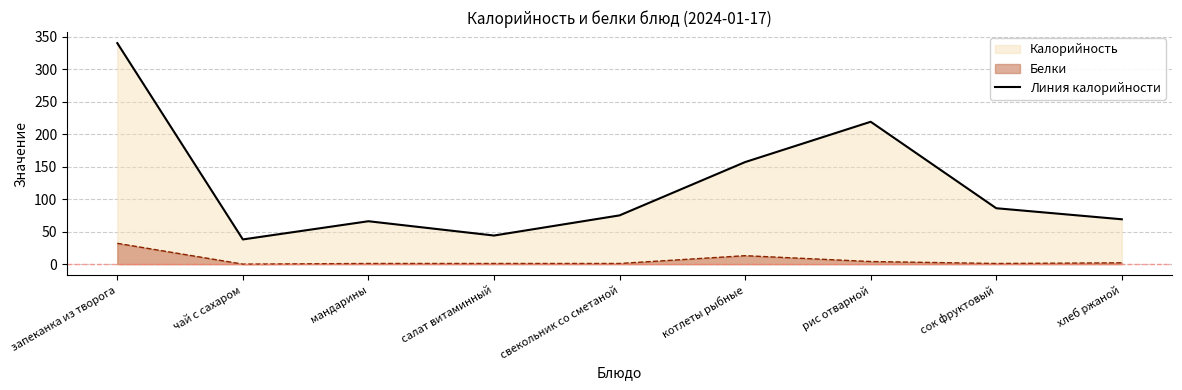

Rank the categories by value from lowest to highest.

чай с сахаром, салат витаминный, мандарины, хлеб ржаной, свекольник со сметаной, сок фруктовый, котлеты рыбные, рис отварной, запеканка из творога